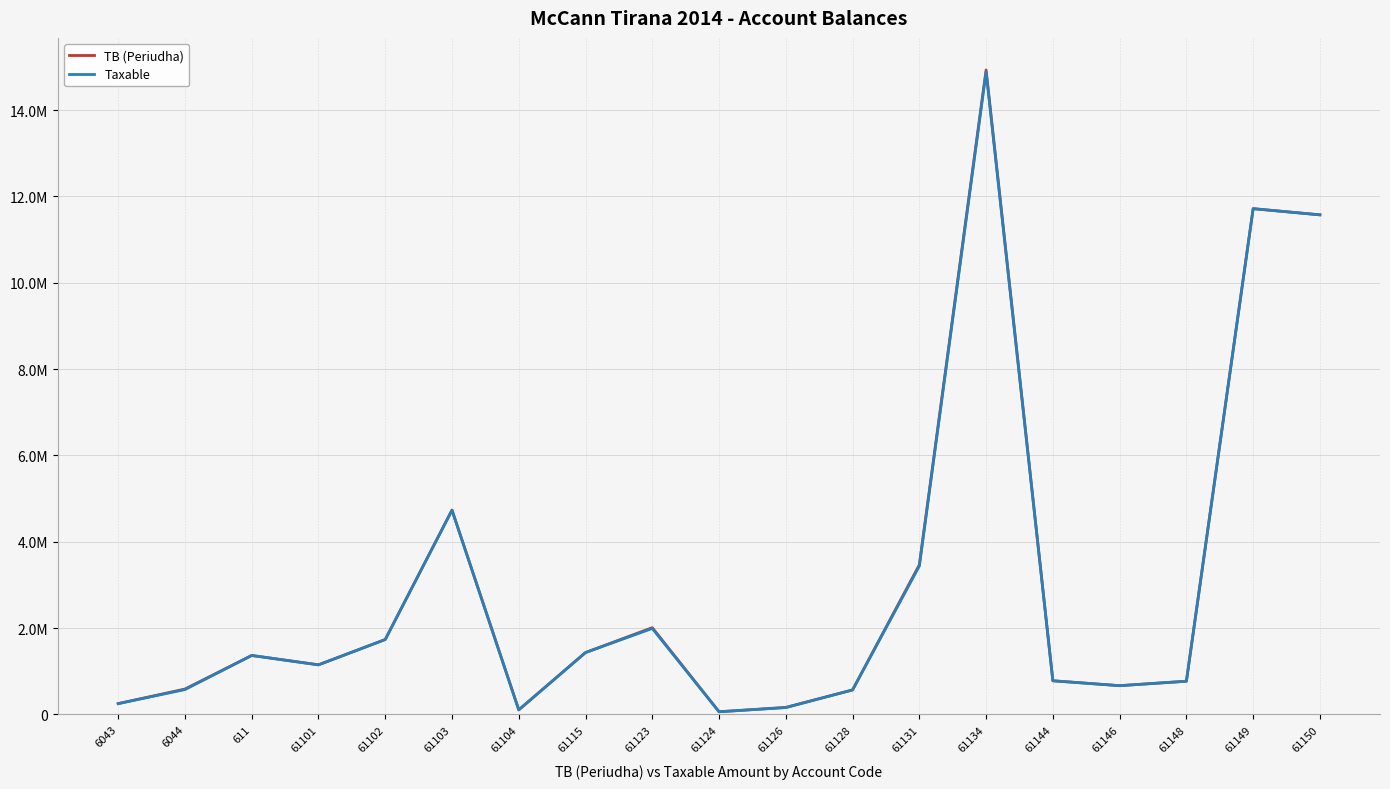

Reading left to right, what are all the values shown in this chart?

TB (Periudha): 6043=250227.1	6044=588118.9	611=1366068.5	61101=1149043.7	61102=1735151.5	61103=4735066.9	61104=105900.0	61115=1434003.2	61123=2010362.2	61124=61813.2	61126=163090.0	61128=567460.5	61131=3465988.5	61134=14931158.8	61144=779642.1	61146=666085.5	61148=769080.9	61149=11717876.6	61150=11574631.1
Taxable: 6043=250227.1	6044=575296.9	611=1366068.5	61101=1149043.7	61102=1735151.5	61103=4731146.9	61104=105900.0	61115=1433753.2	61123=1991862.2	61124=61813.2	61126=157990.0	61128=567460.5	61131=3437988.5	61134=14887859.8	61144=779642.1	61146=666085.5	61148=769080.9	61149=11717876.6	61150=11574631.1